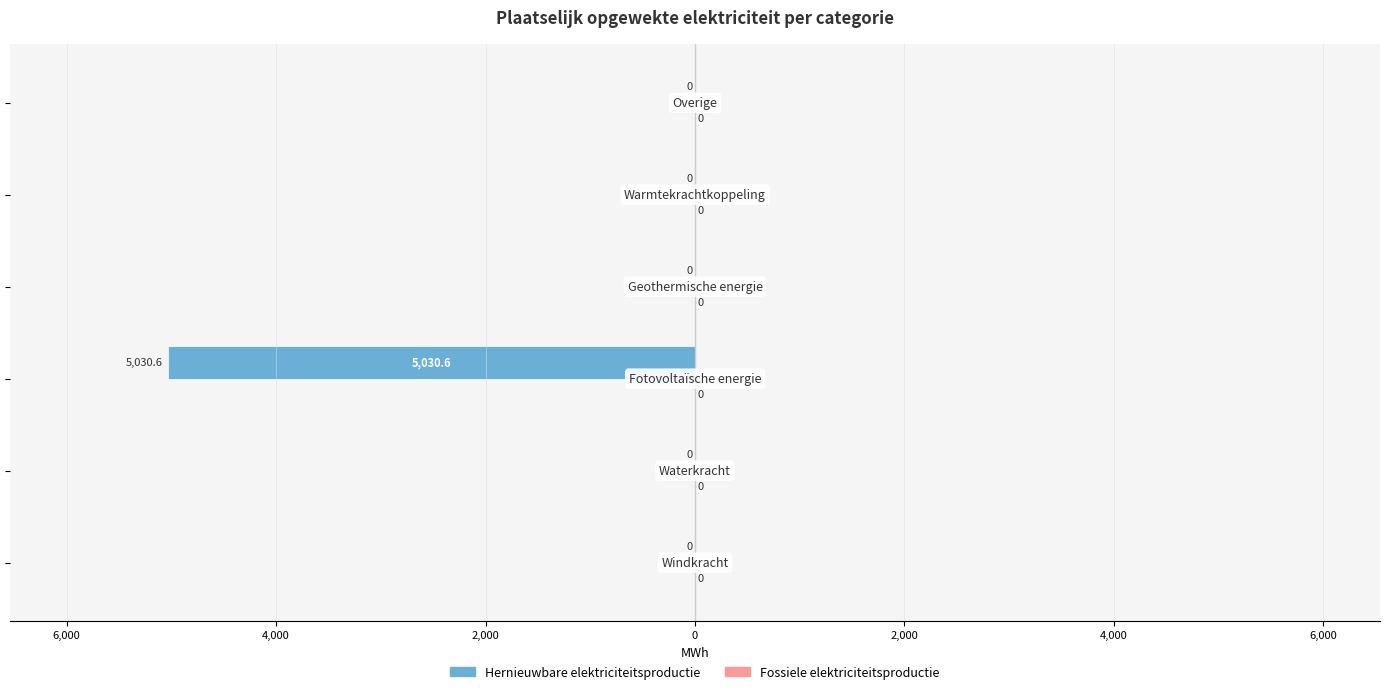

Are the bars horizontal?

Yes